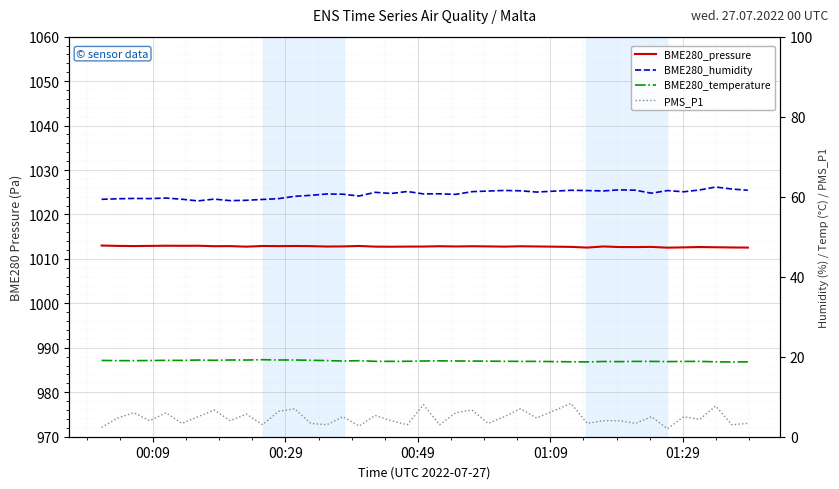

How many data points in PMS_P1 are less than 4?

14